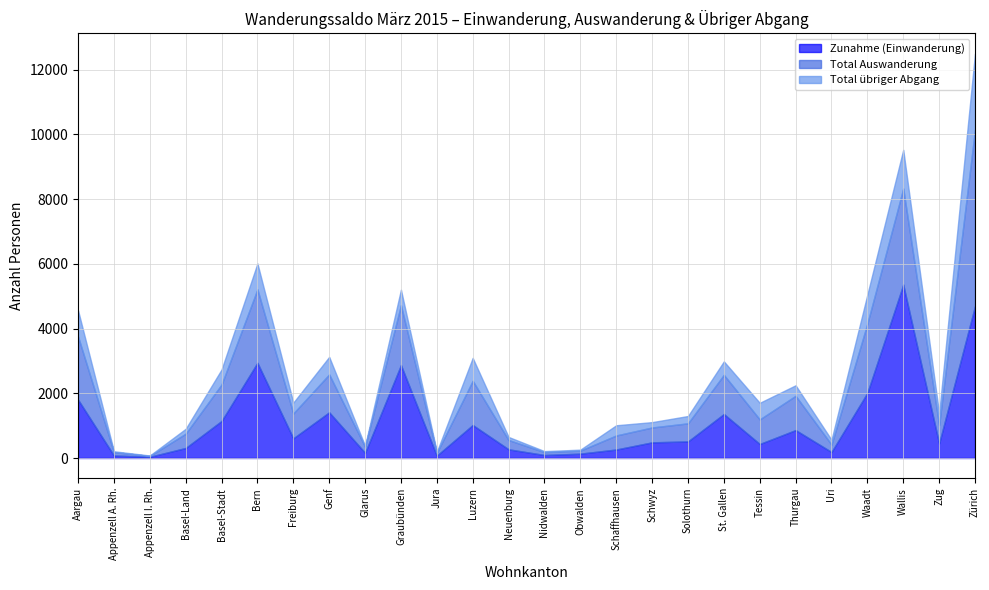

Where is the first local maximum for Total übriger Abgang?

Bern